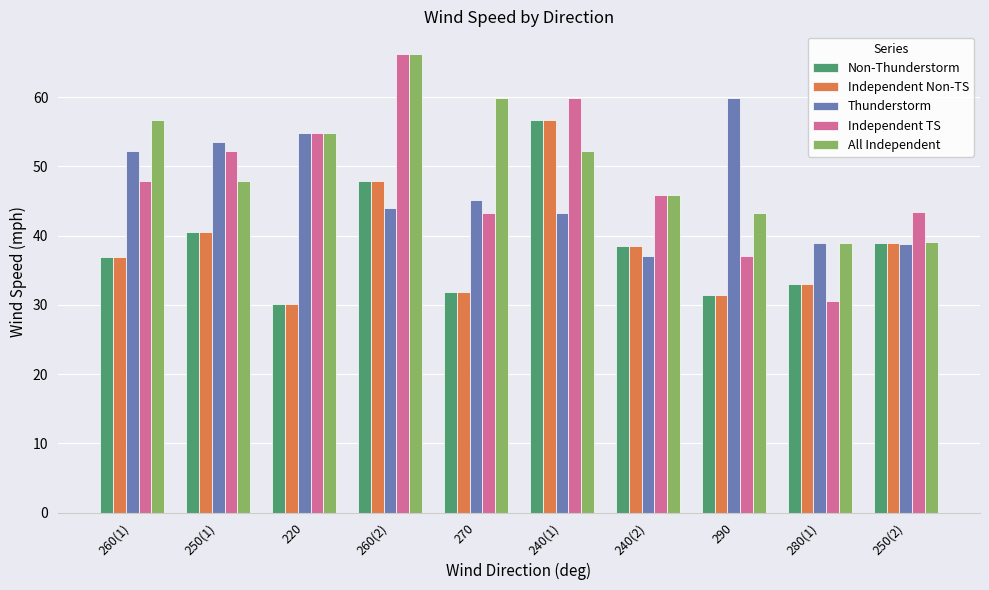

Which series has the largest range (max minus min)?

Independent TS